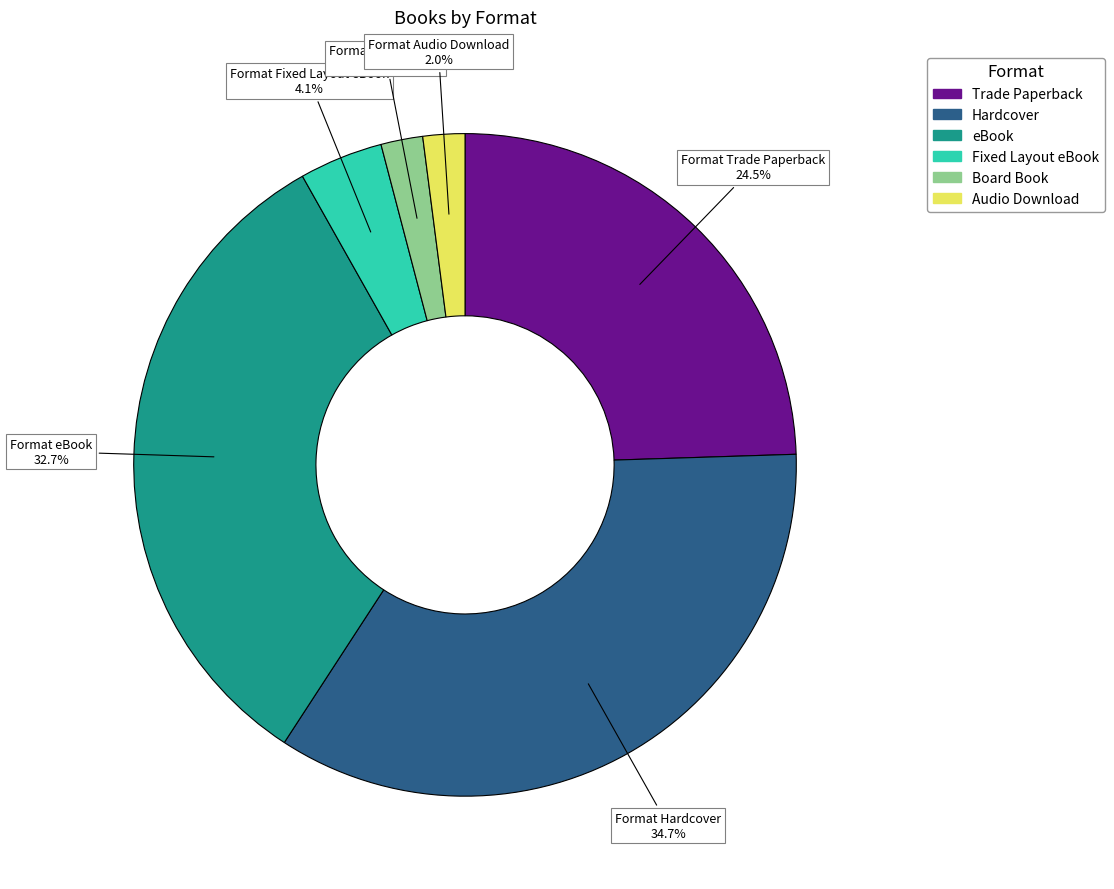

How many slices are in this pie chart?

6